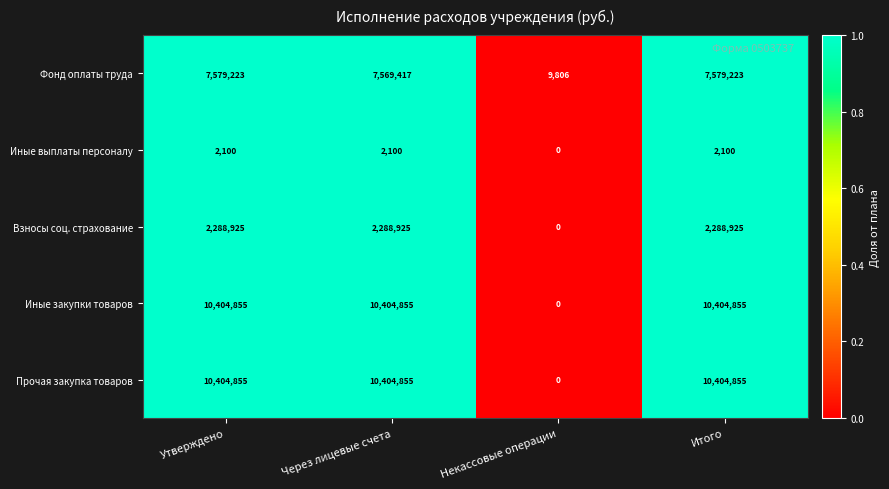

At how many categories does at least one series exceed 8939023?

3